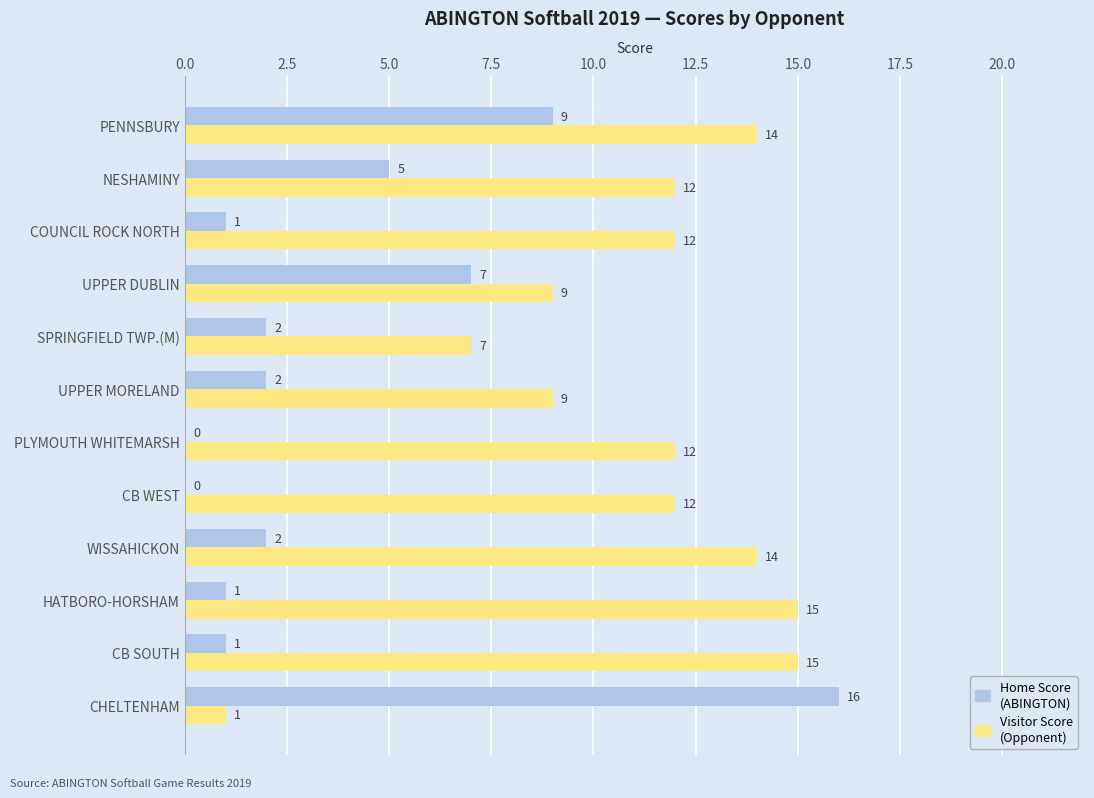

Which series changed the most between CHELTENHAM and UPPER DUBLIN?

Home Score (ABINGTON)